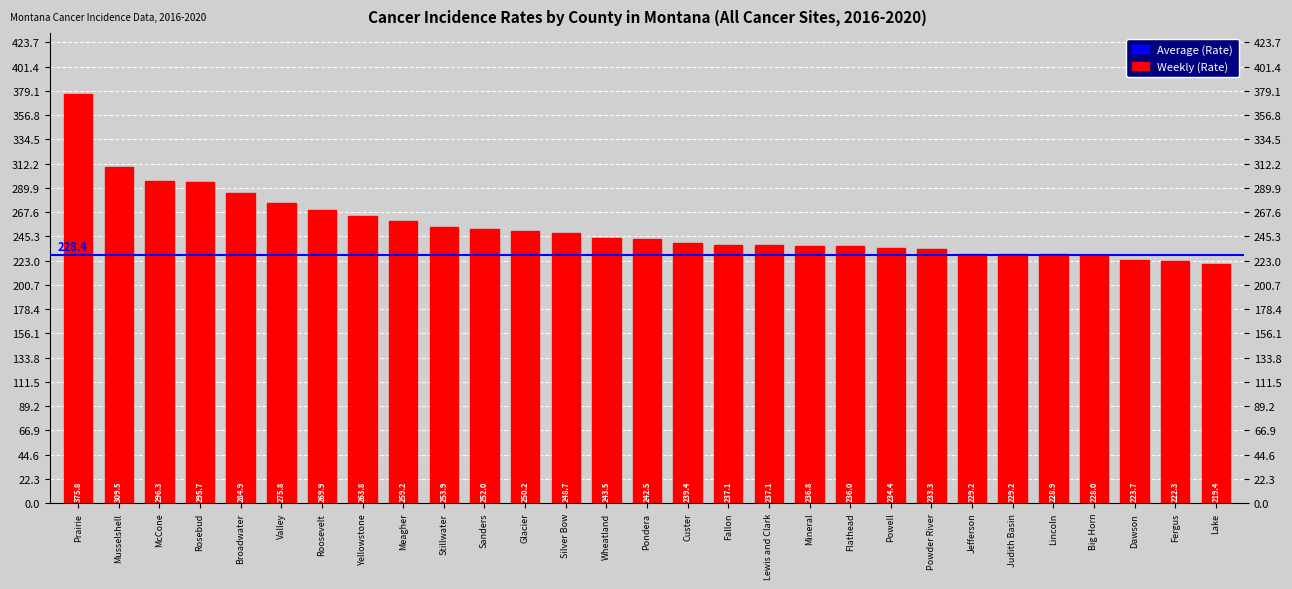

What is the difference between the values at Wheatland and Flathead?

7.5